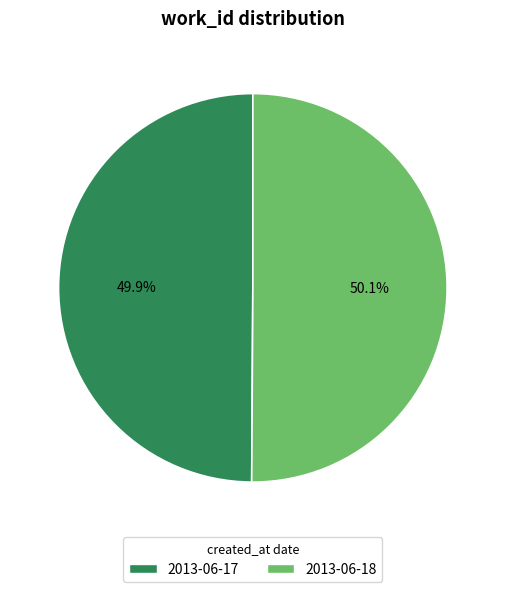

Do 2013-06-17 and 2013-06-18 together represent more than half of the pie?

Yes